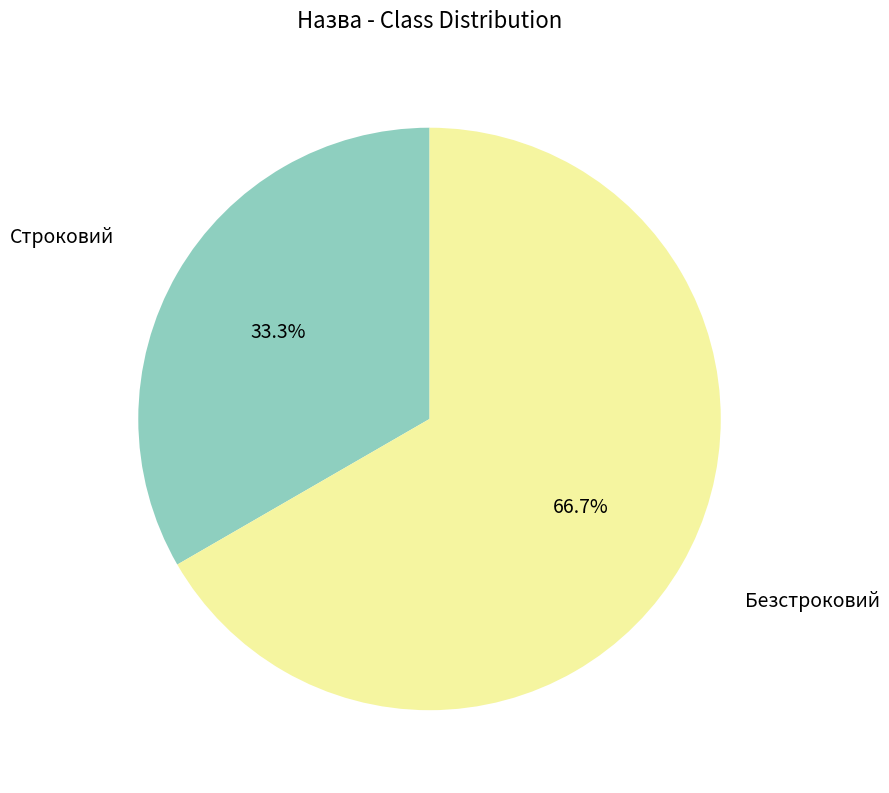

How many segments does this pie chart have?

2